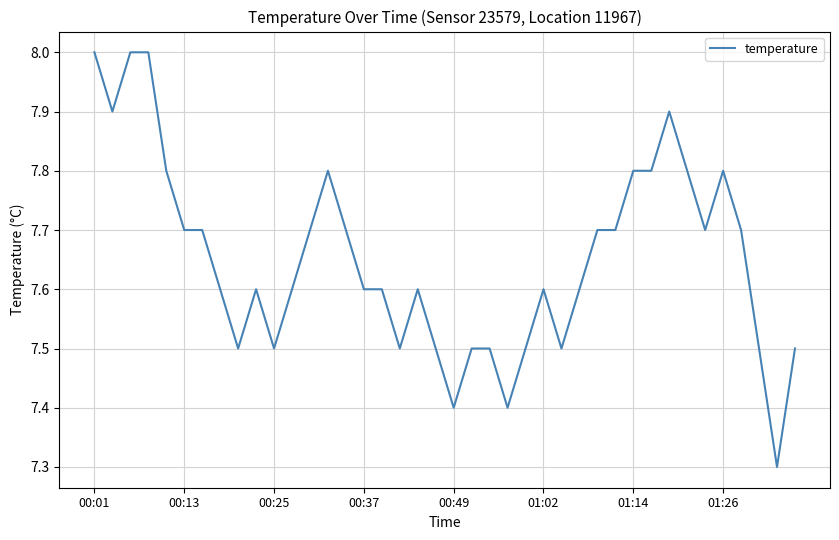

What is the smallest value displayed?

7.3